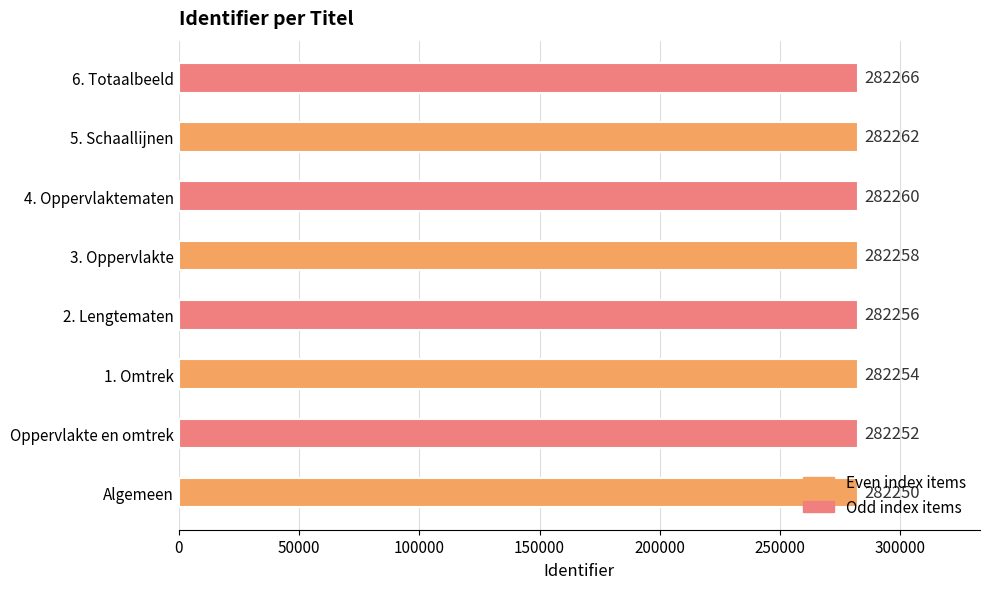

How many values are between 282254 and 282262?

5